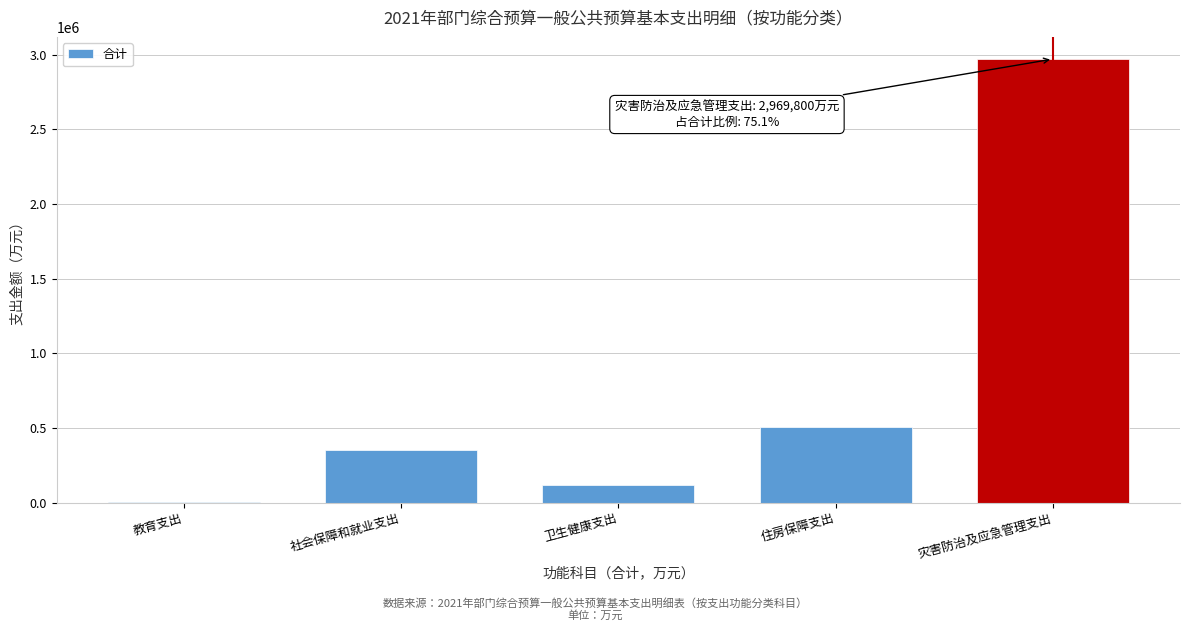

Reading right to left, extract all data points from this chart.

灾害防治及应急管理支出=2969800	住房保障支出=509200	卫生健康支出=120900	社会保障和就业支出=350200	教育支出=3500